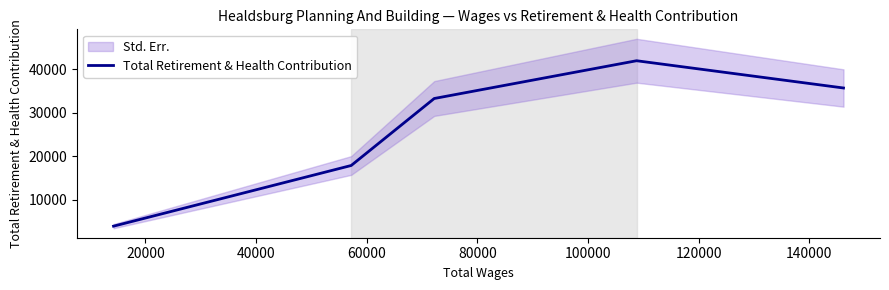

What is the value of the 2nd point from the left?

17915